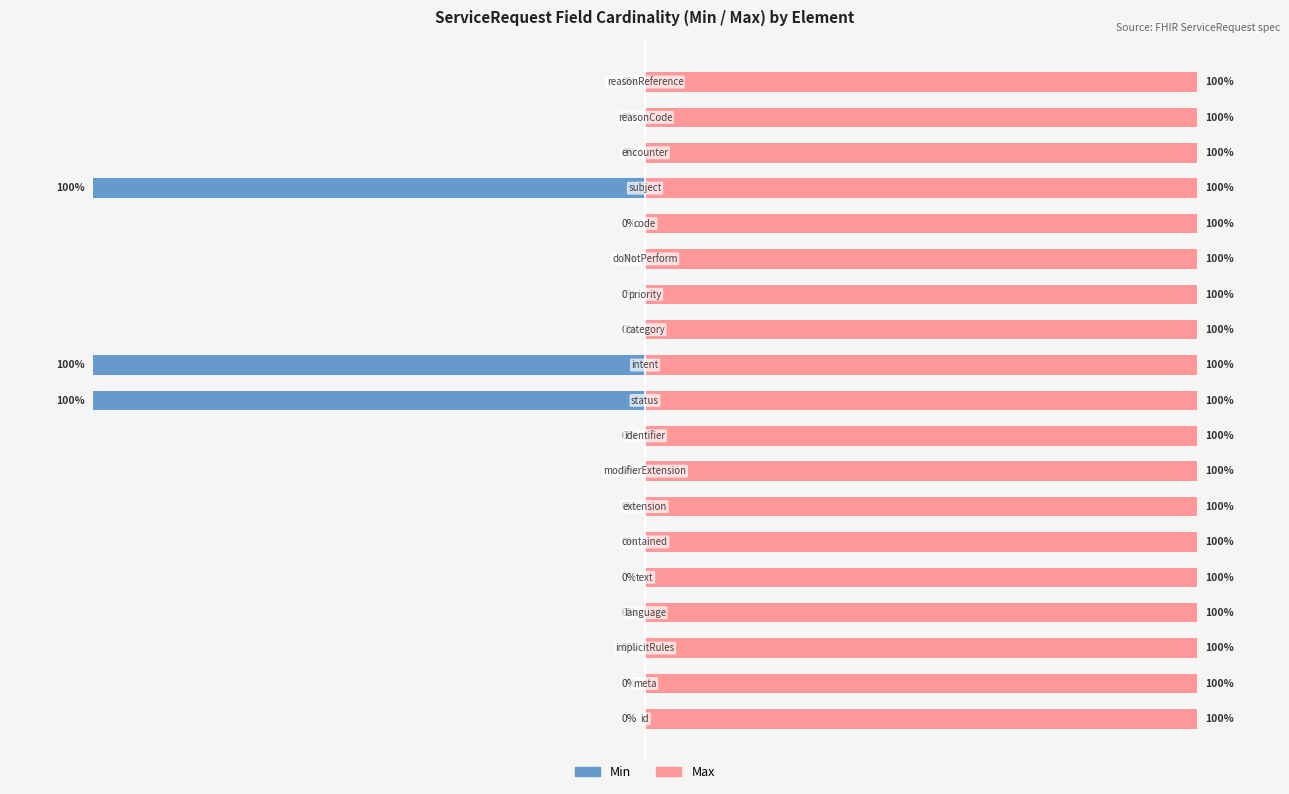

How many bars are there in each group?

2